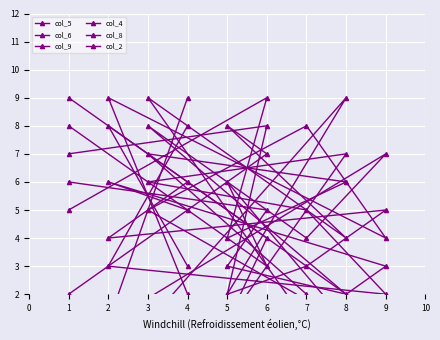

What is the difference between the highest and lowest values at 6?

6